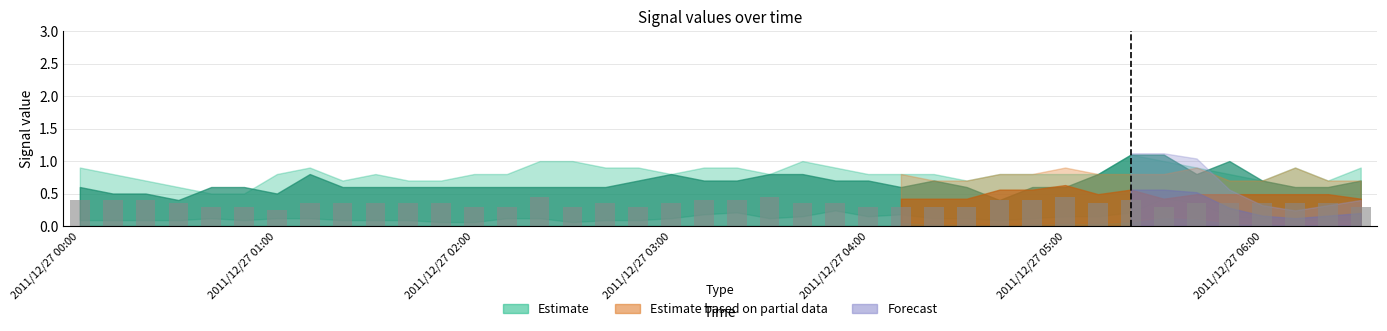

How many values are between 0 and 1?

40